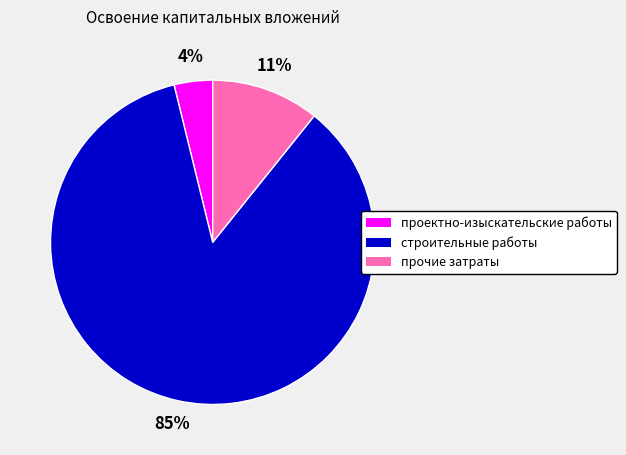

Is it true that прочие затраты is 11% of the pie?

True